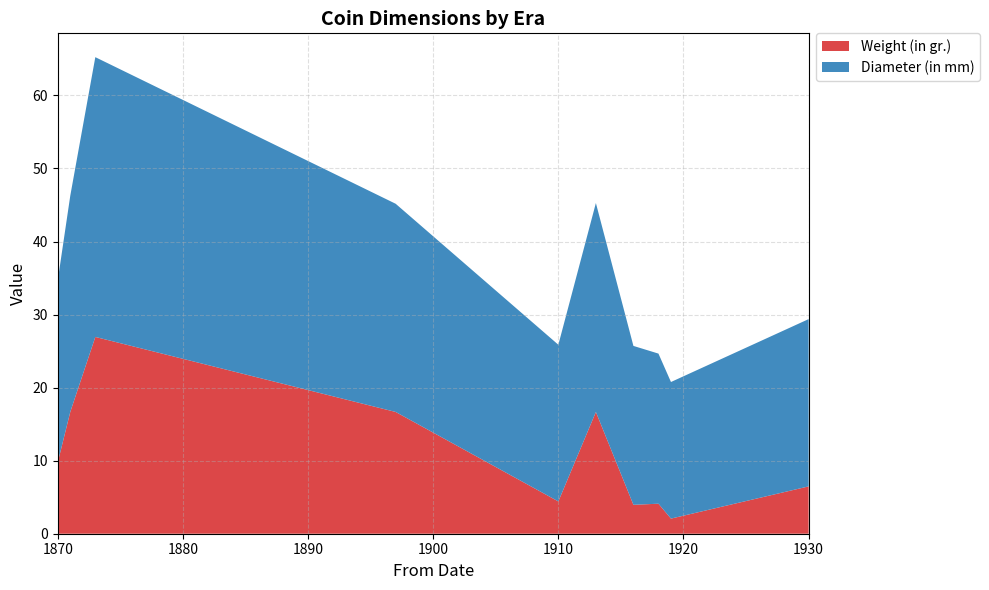

The Weight (in gr.) series shows 14.3 at 1870. True or false?

False